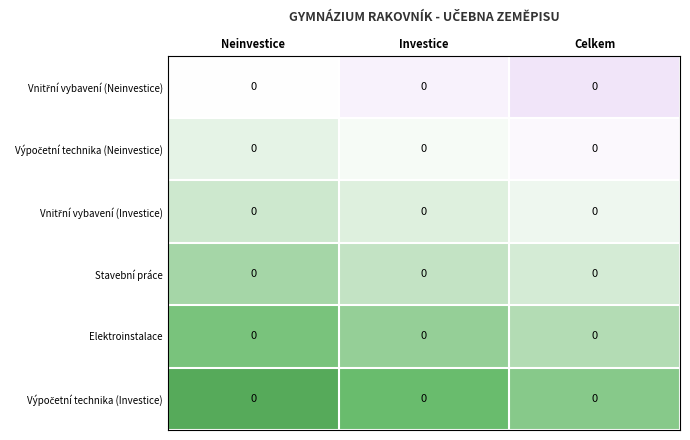

At how many categories does at least one series exceed 0?

3